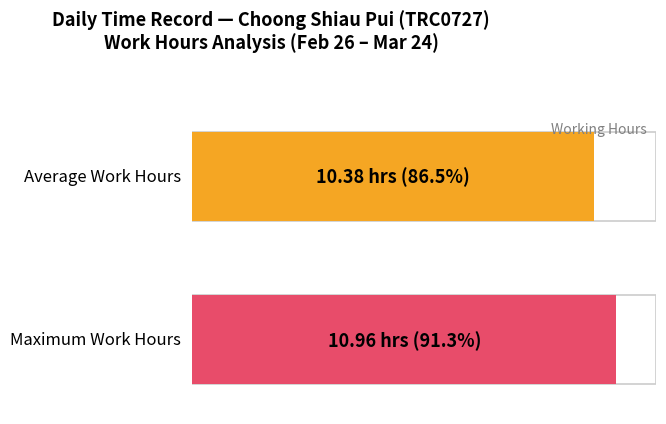

True or false: the data shows 2.6 at 11.

False